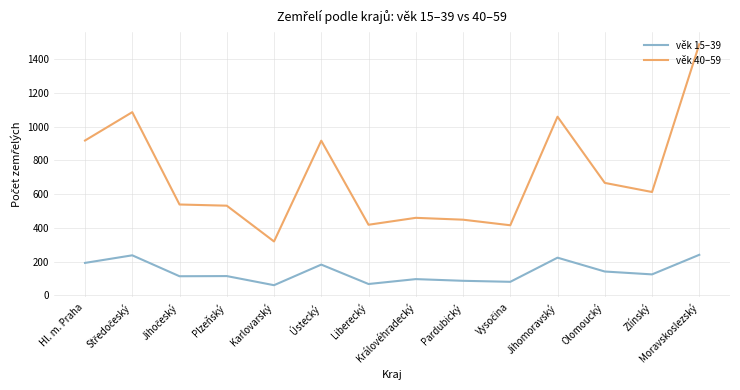

How many lines are shown in the chart?

2